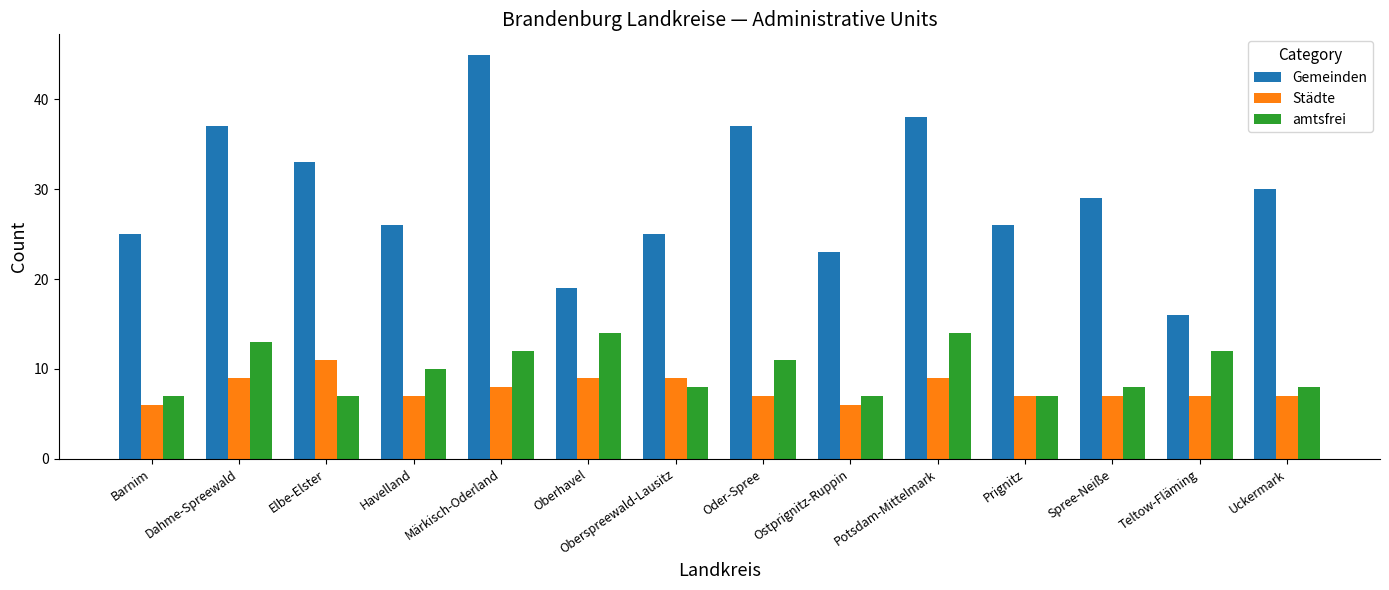

At which label is amtsfrei closest to 10?

Havelland